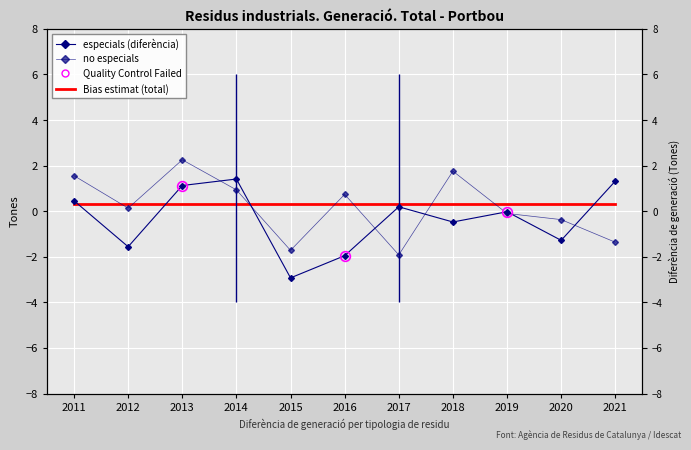

What is the value of the Bias estimat (total) point at the 5th from the left?

0.3